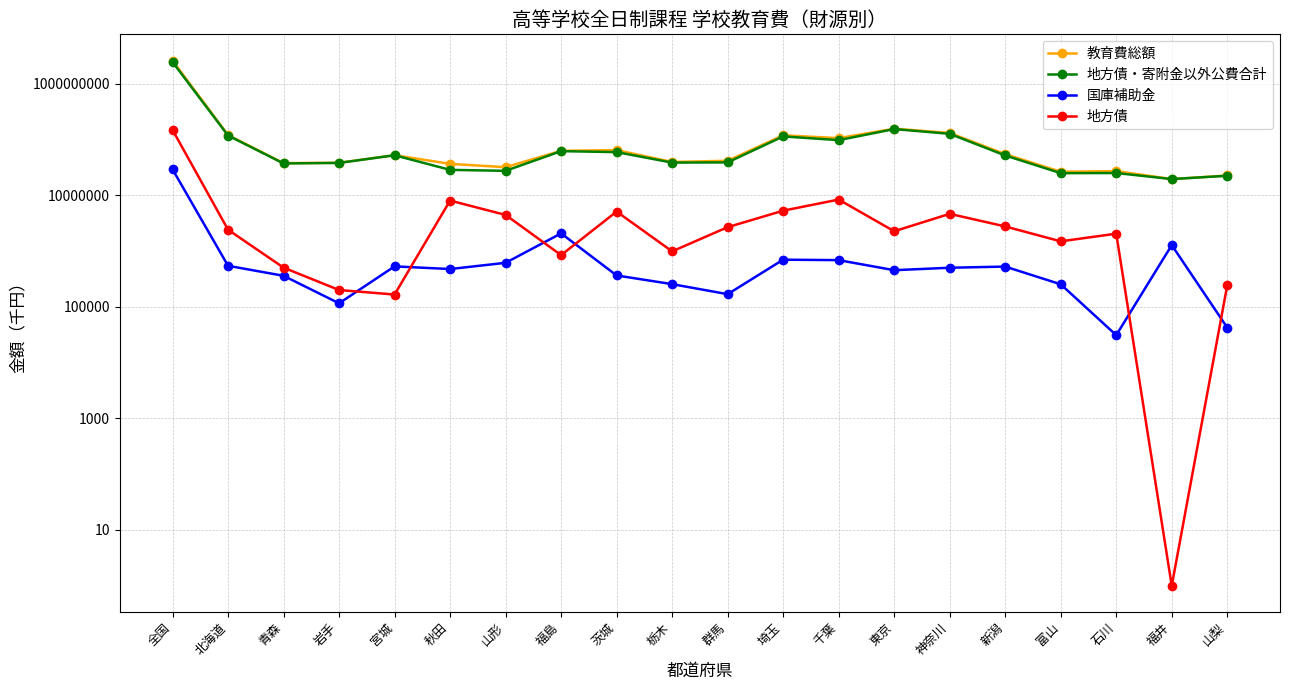

Between 北海道 and 青森, which is larger?

北海道